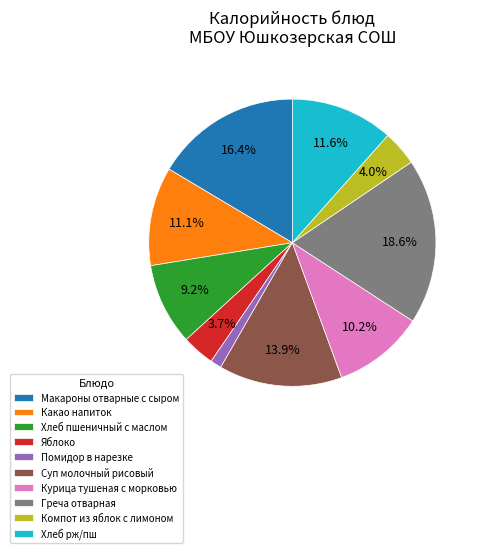

Which has a higher value, Яблоко or Хлеб рж/пш?

Хлеб рж/пш